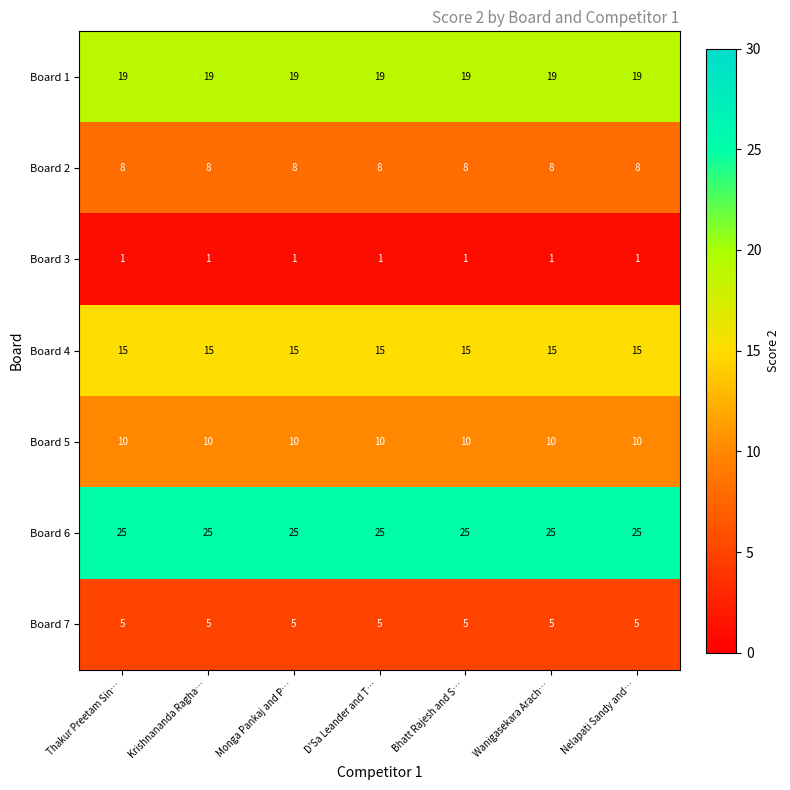

At how many categories does at least one series exceed 19?

7